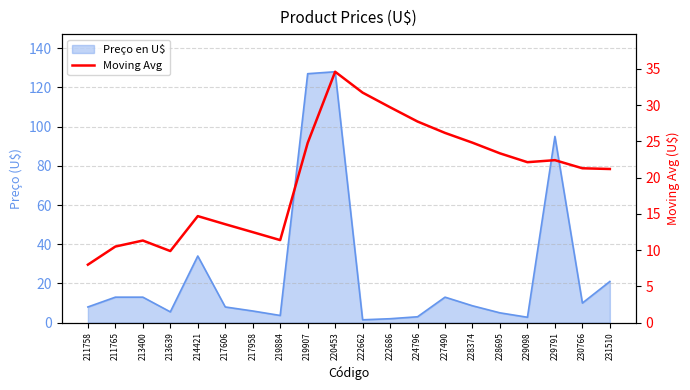

Read the value at 231510.

21.2